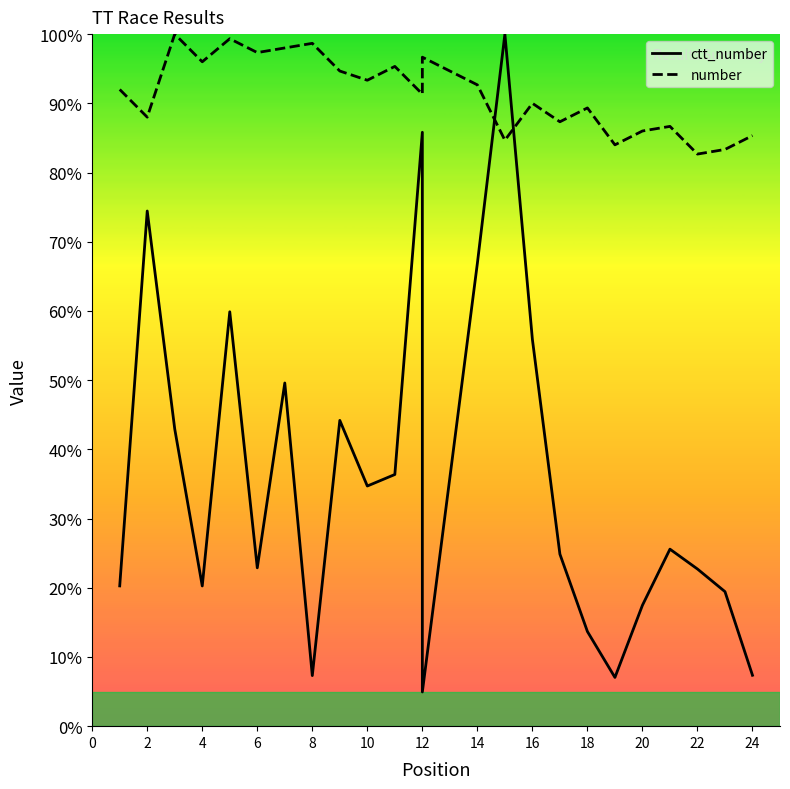

Which series changed the most between 16 and 20?

ctt_number